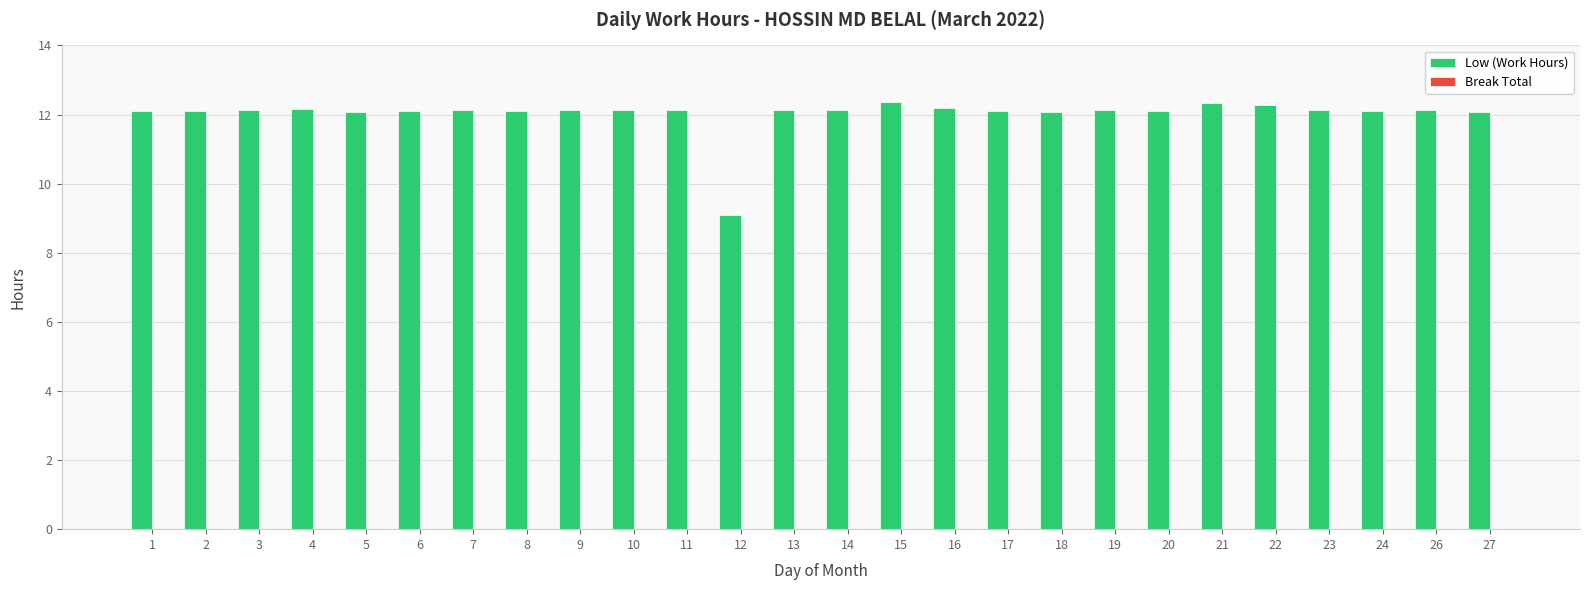

What is the sum of the values at 17 and 18?

24.2